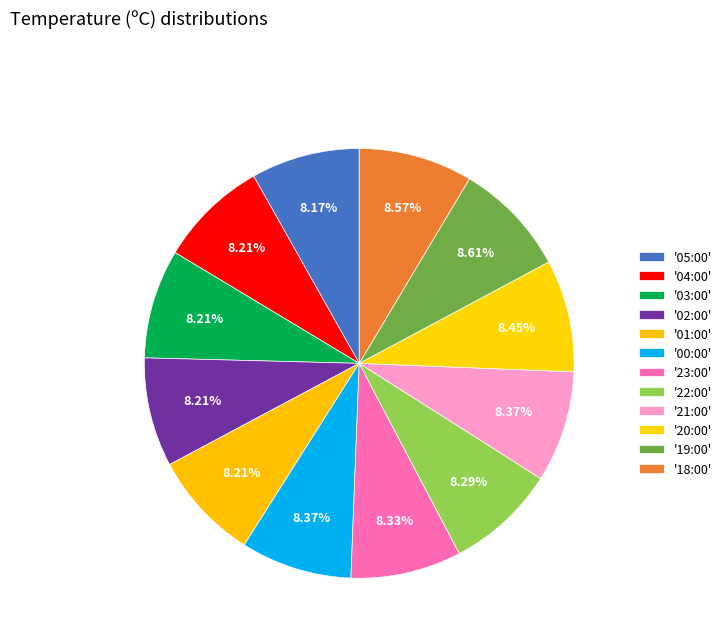

How many slices are in this pie chart?

12